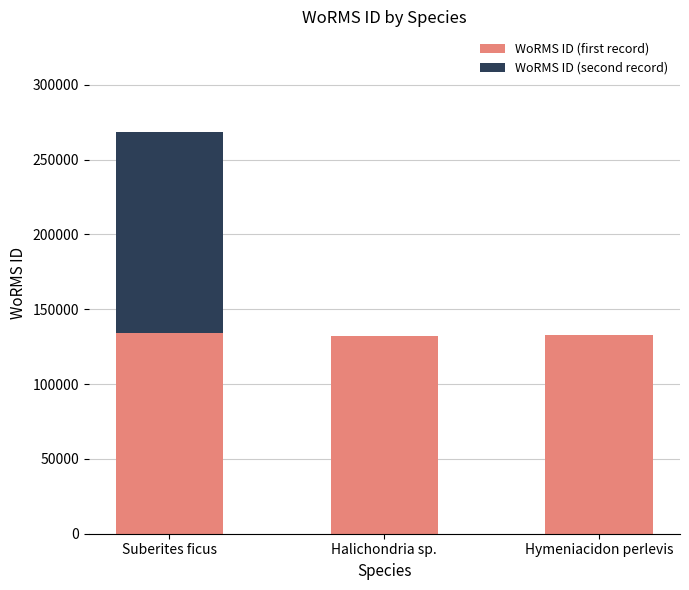

What are all the series names shown in the legend?

WoRMS ID (first record), WoRMS ID (second record)